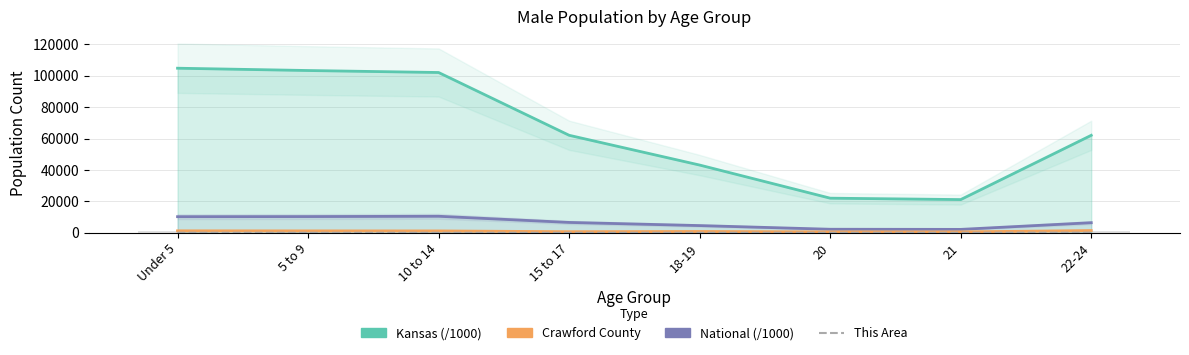

What position from the left is 21?

7